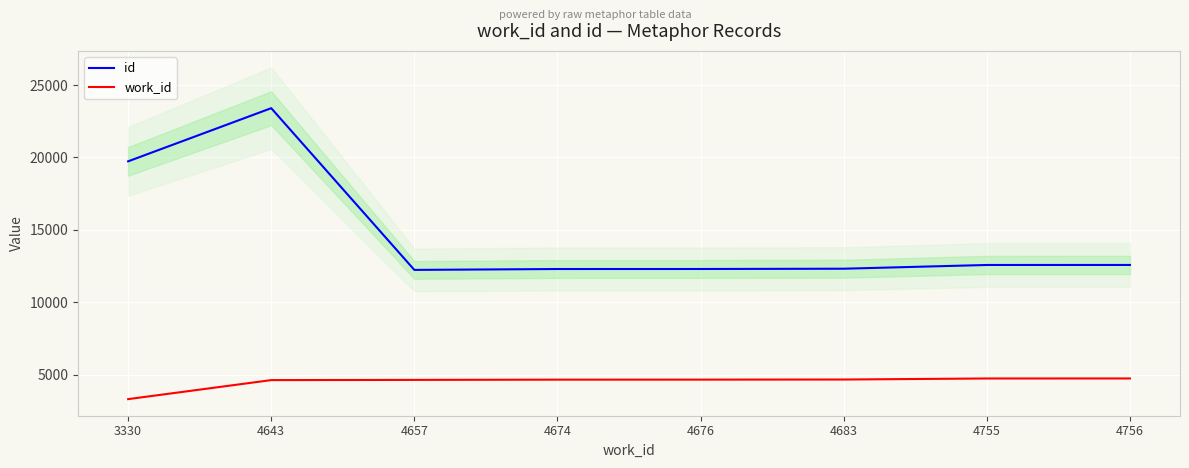

What is the minimum value for id?

12245